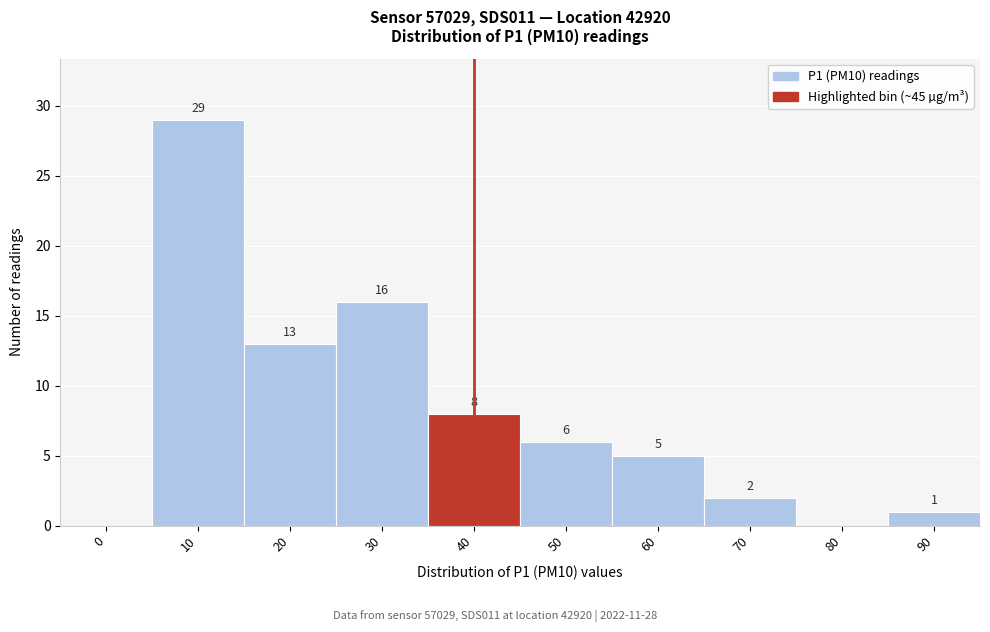

Reading right to left, transcribe all the data shown in this chart.

90=1	80=0	70=2	60=5	50=6	40=8	30=16	20=13	10=29	0=0